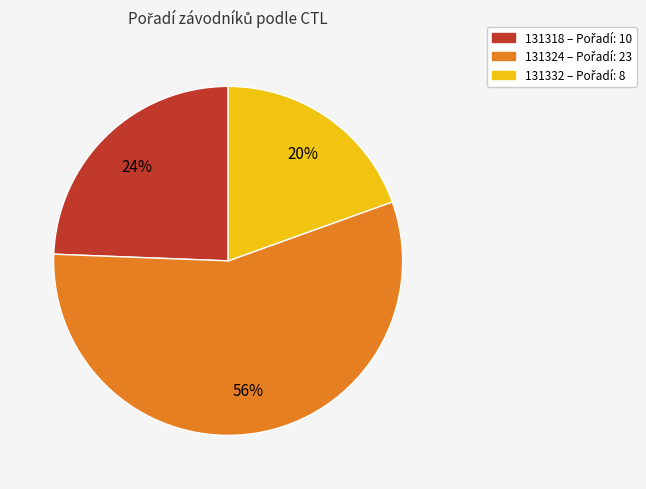

Rank the categories by value from lowest to highest.

131332, 131318, 131324